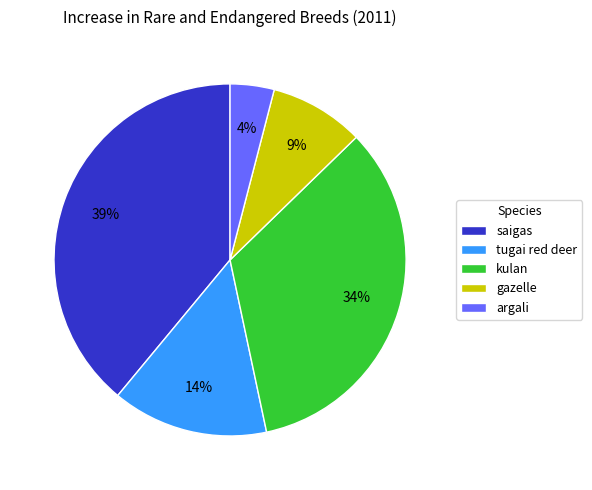

Does any single category account for the majority?

No